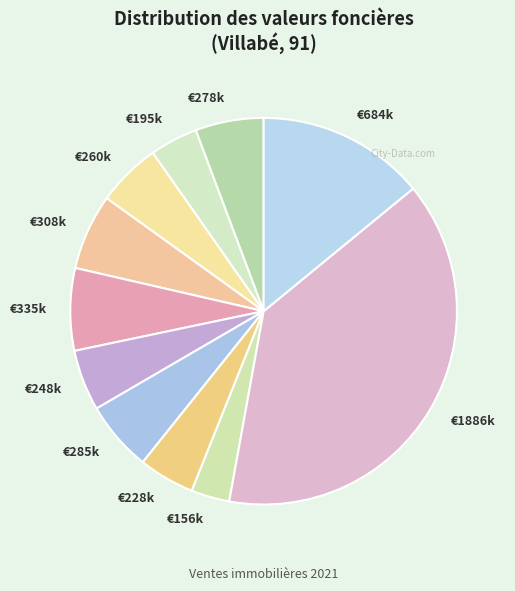

How many slices are in this pie chart?

11